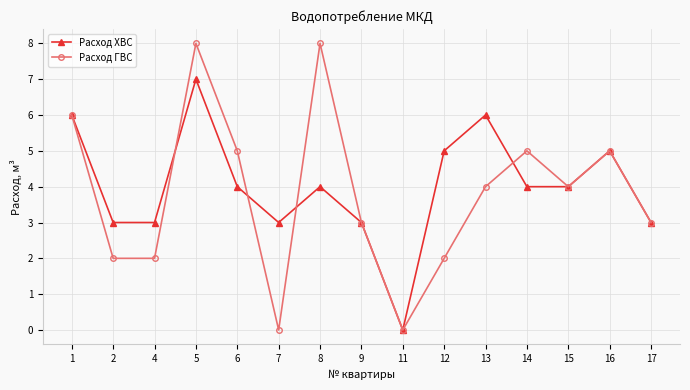

What is the value of the Расход ХВС point at the 12th from the left?

4